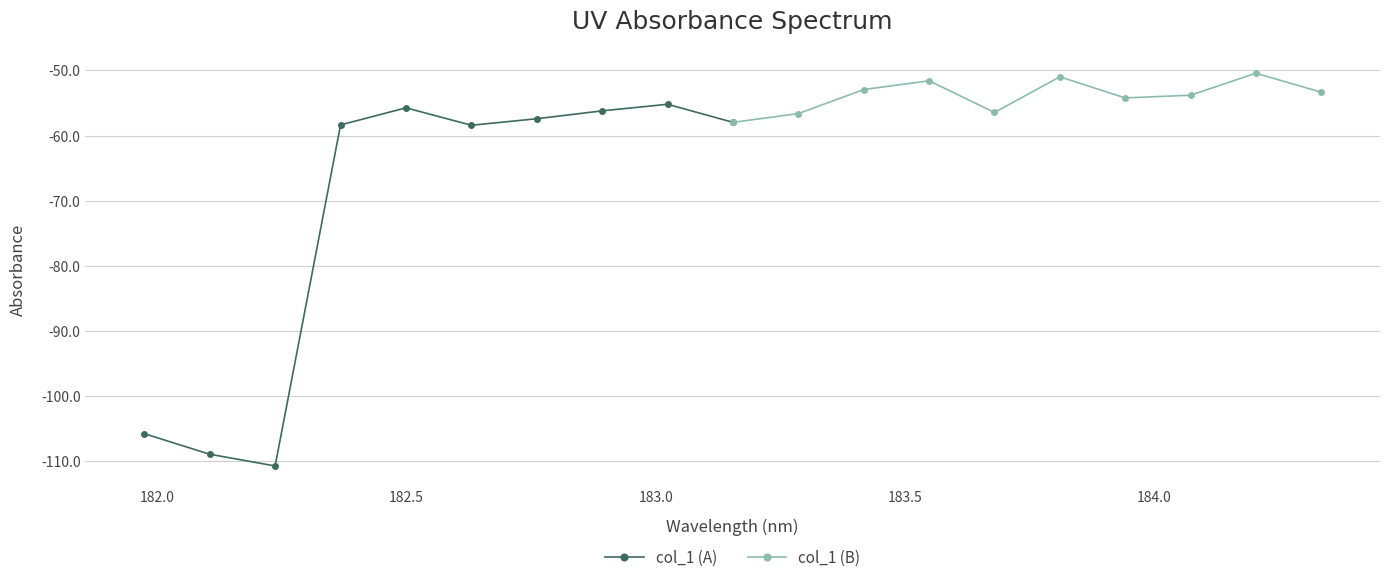

What is the minimum value for col_1 (A)?

-110.7